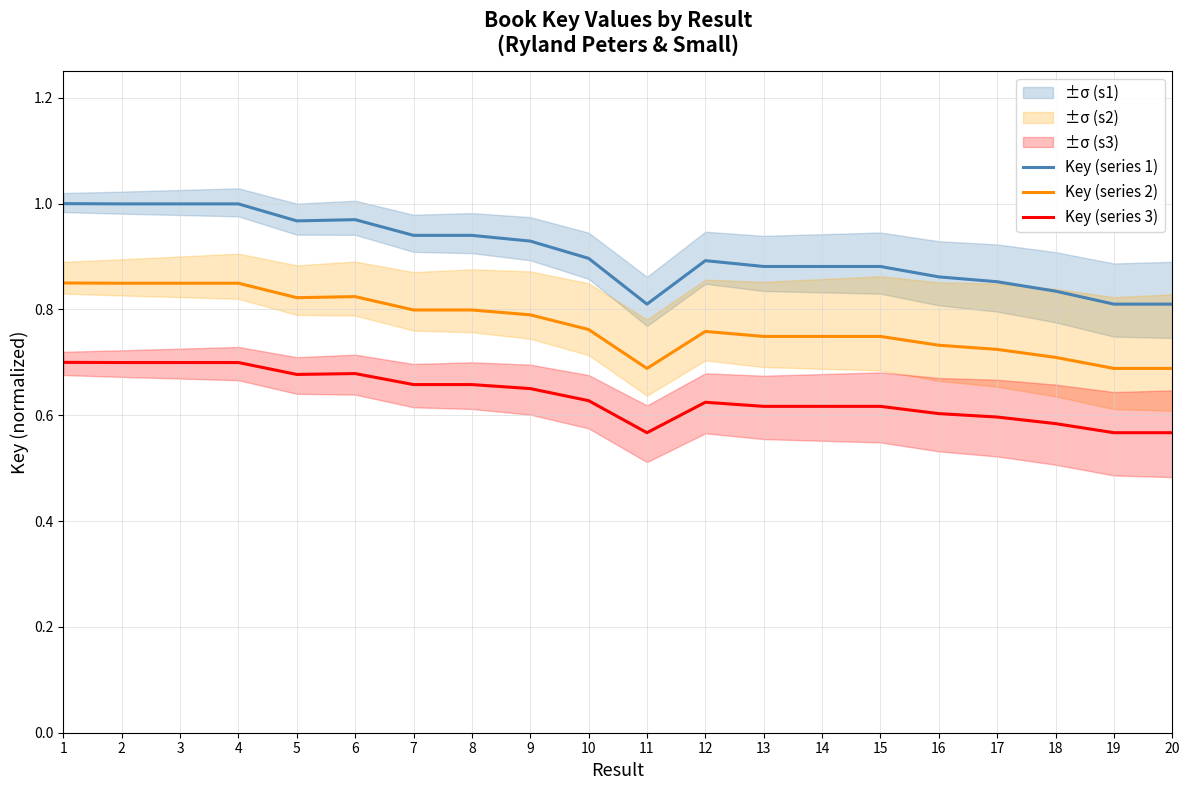

True or false: Key (series 2) and Key (series 3) cross at least once.

False